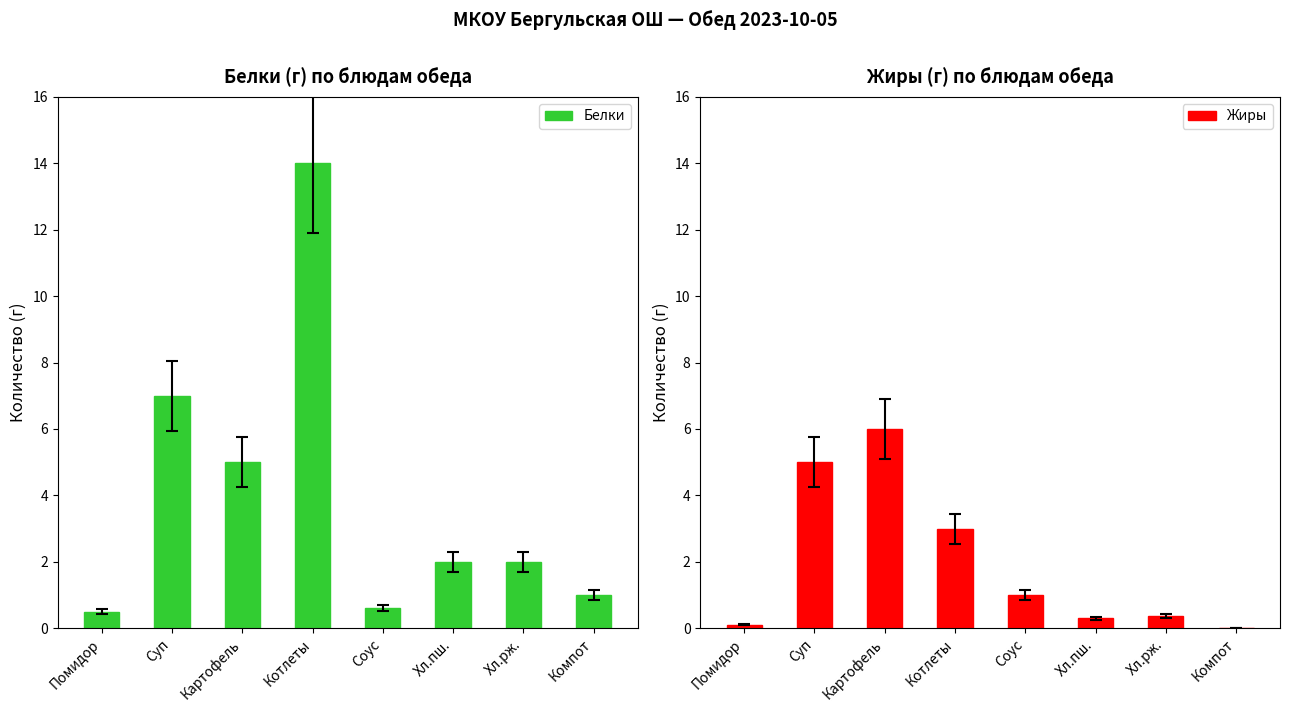

How many data points in Белки are less than 2?

3